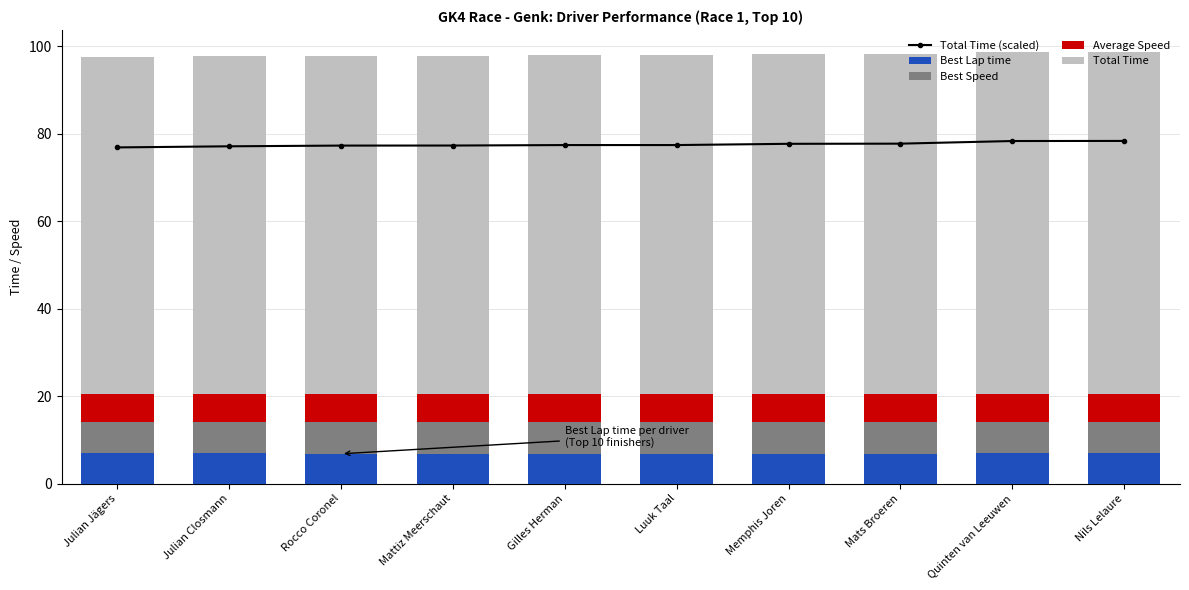

Rank the categories by Best Speed value from lowest to highest.

Julian Closmann, Nils Lelaure, Julian Jägers, Quinten van Leeuwen, Mattiz Meerschaut, Rocco Coronel, Gilles Herman, Luuk Taal, Mats Broeren, Memphis Joren